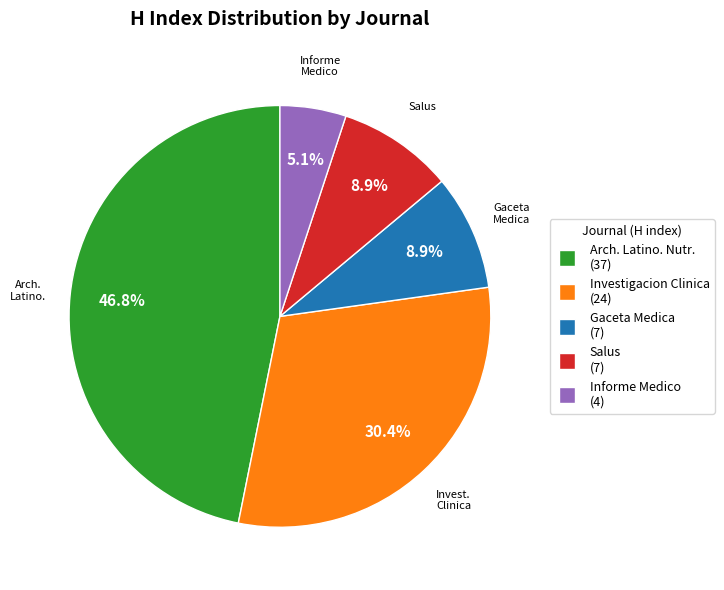

Is there a majority slice in this chart?

No